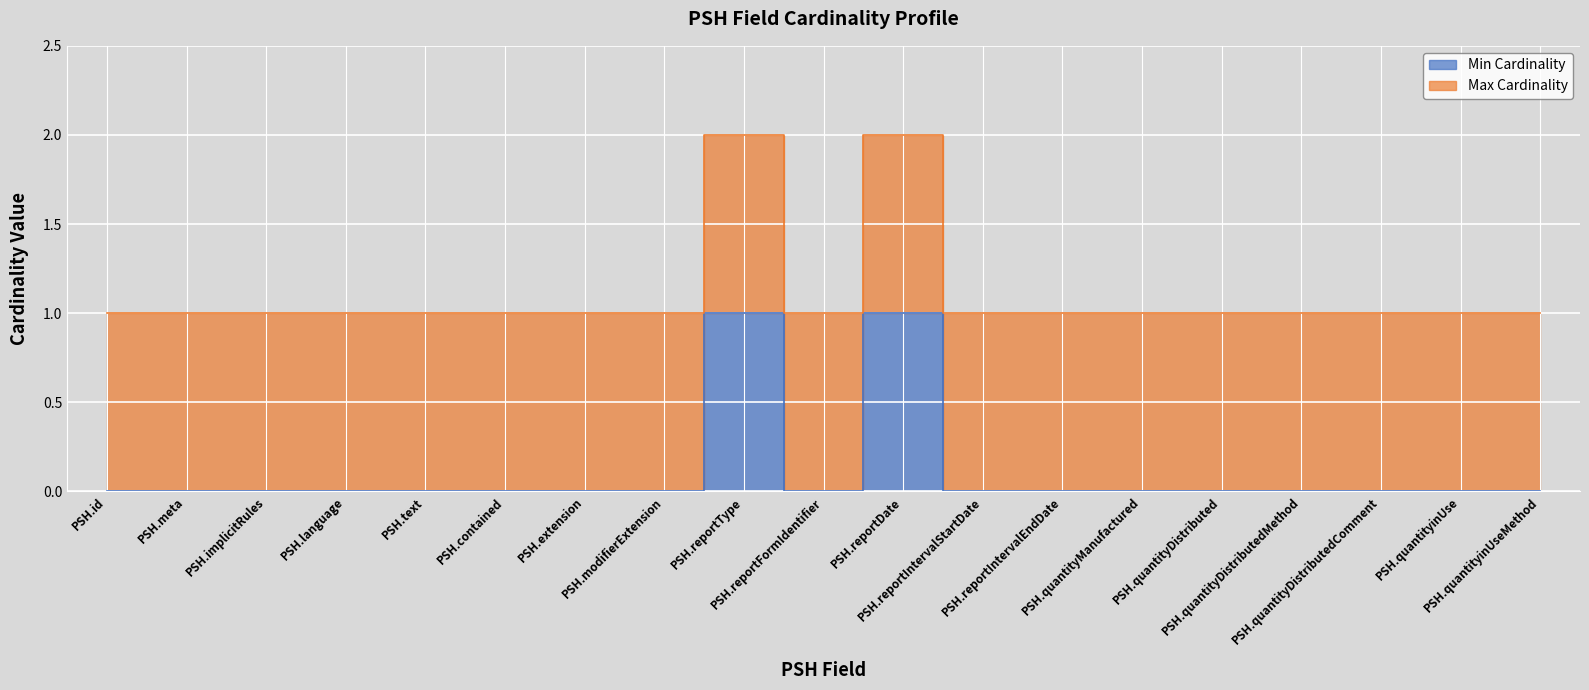

What position from the left is PSH.quantityManufactured?

14